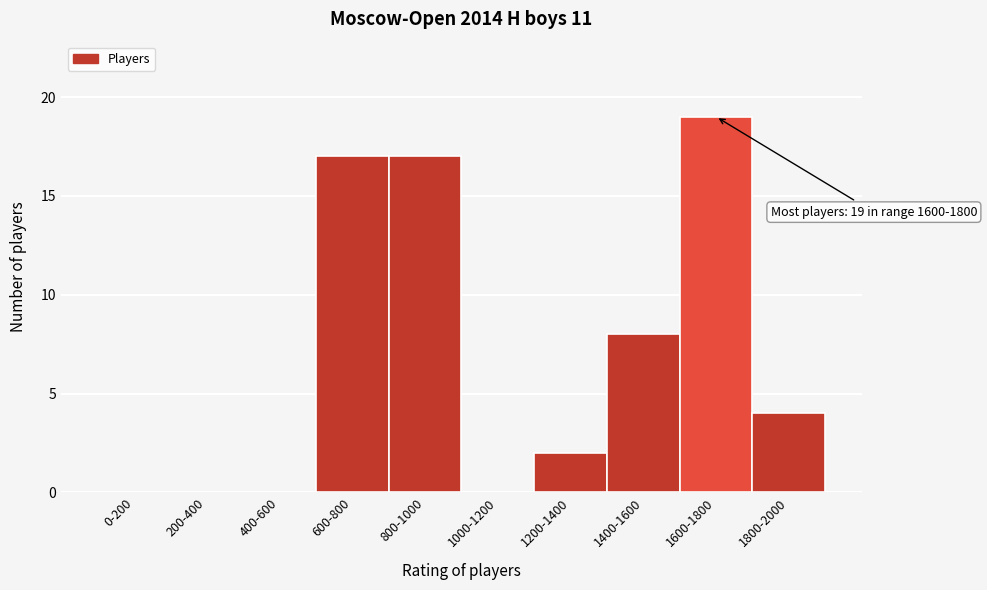

What is the sum of all values?

67